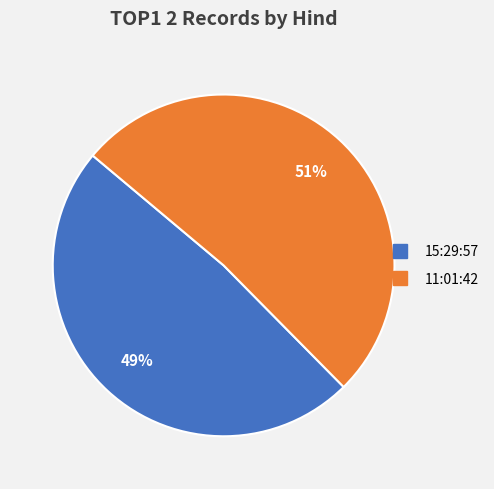

Between 15:29:57 and 11:01:42, which is larger?

11:01:42